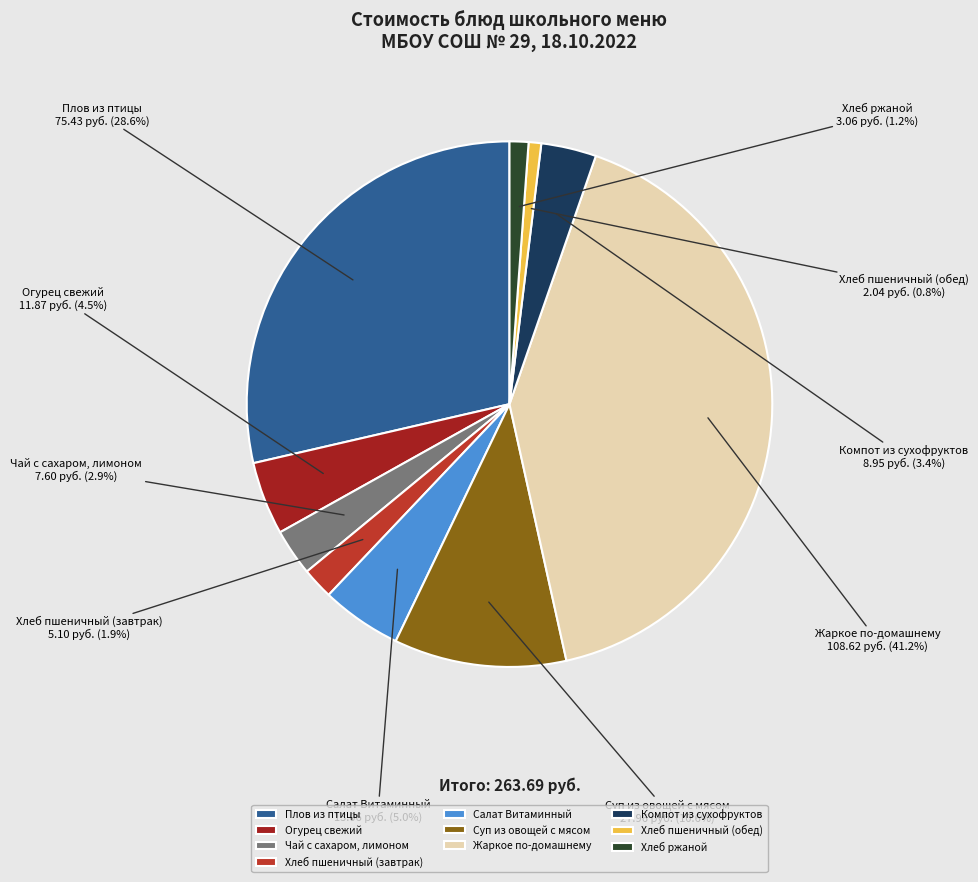

Is there a majority slice in this chart?

No